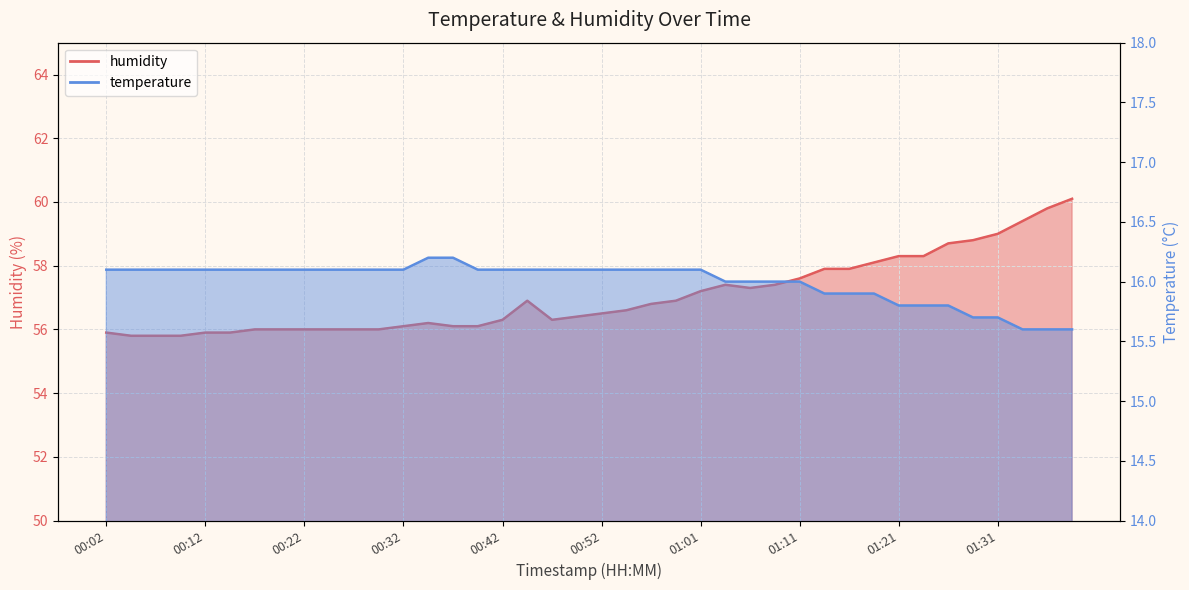

How many data points in humidity are less than 56?

6